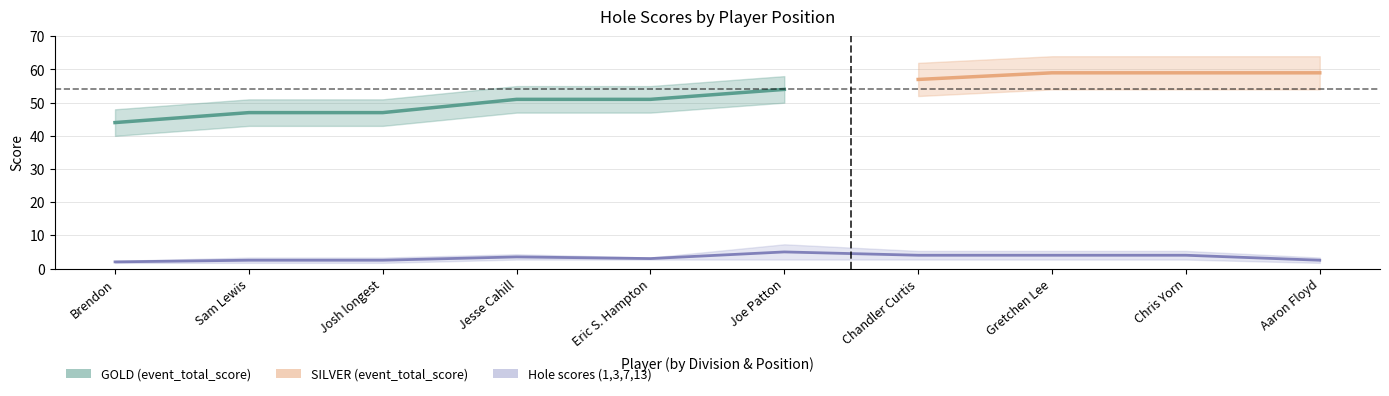

What is the sum of all round_total_score values?

534